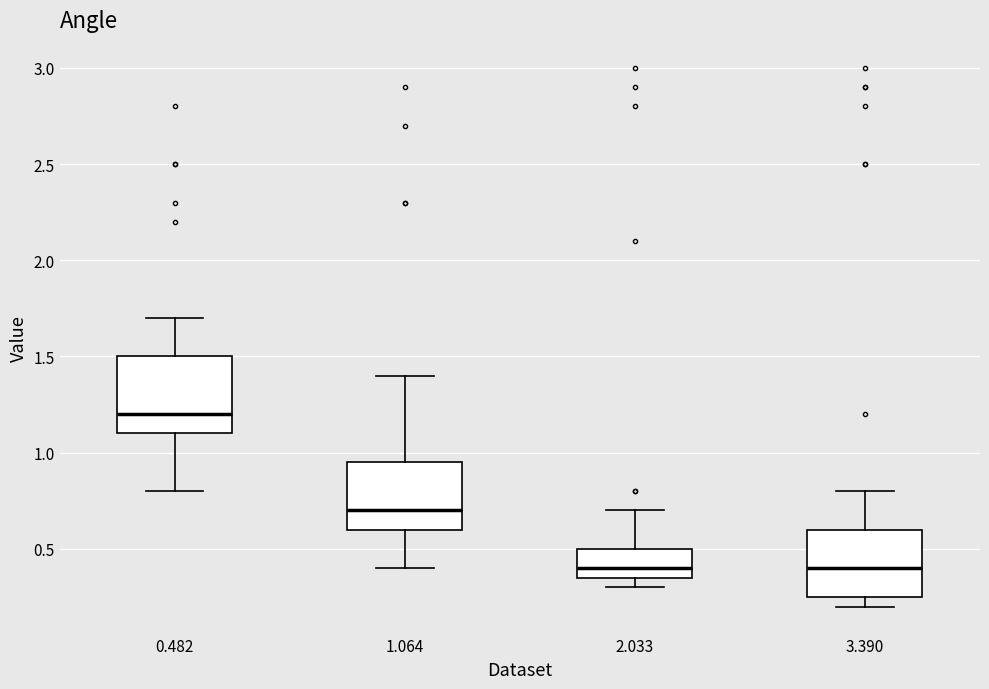

Reading left to right, read every box against the y-axis: the position of its median line, the range the box covers, and the ends of its whiskers. The values are not printed on the chart, so give them approximately, as read against the axis.

0.482: median 1.20, box 1.10 to 1.50, whiskers 0.80 to 1.70
1.064: median 0.70, box 0.60 to 0.95, whiskers 0.40 to 1.40
2.033: median 0.40, box 0.35 to 0.50, whiskers 0.30 to 0.70
3.390: median 0.40, box 0.25 to 0.60, whiskers 0.20 to 0.80